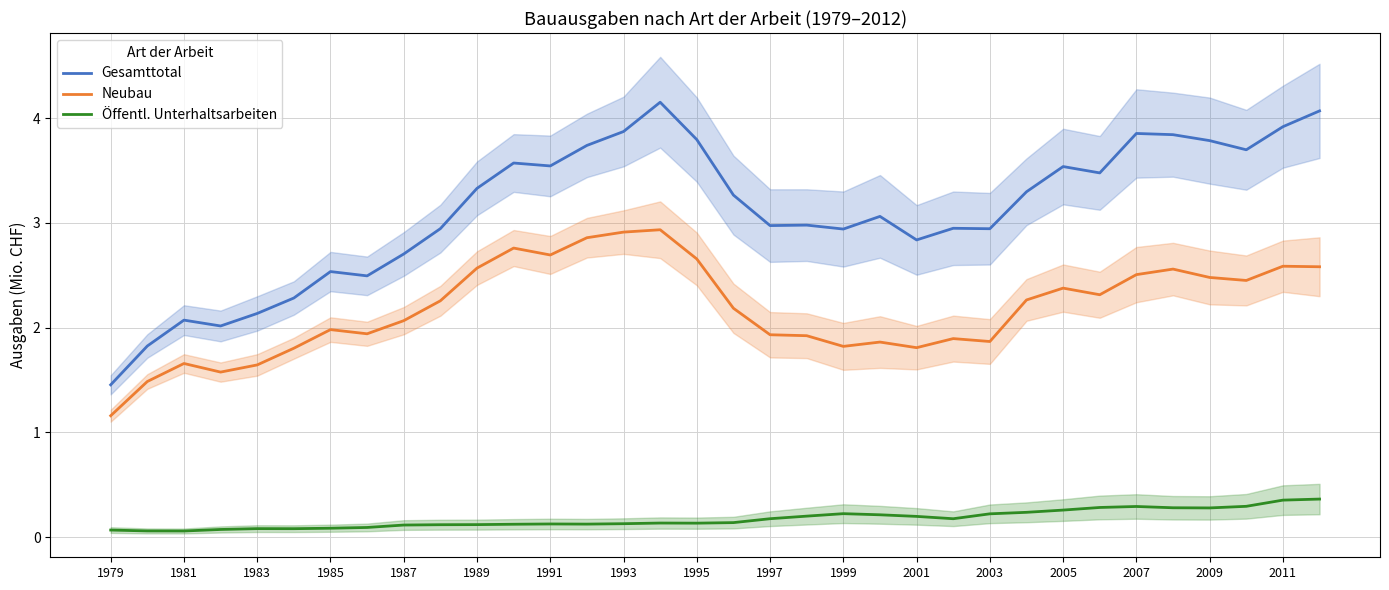

True or false: Gesamttotal has a value of 3.5 at 2005.

True